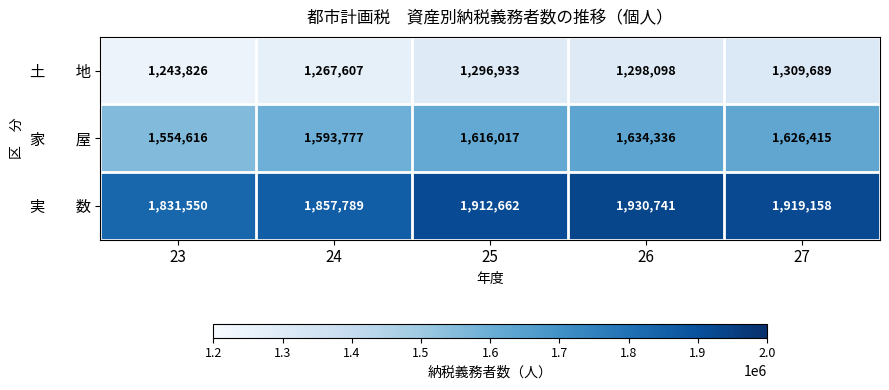

What is the spread (max minus min) of values at 27?

609469